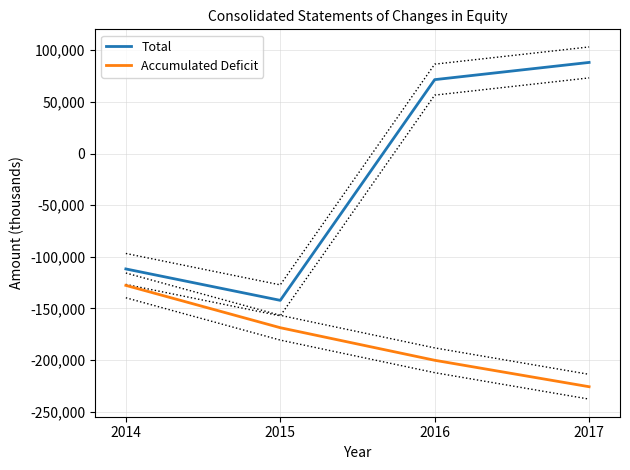

Rank the categories by Accumulated Deficit value from highest to lowest.

2014, 2015, 2016, 2017